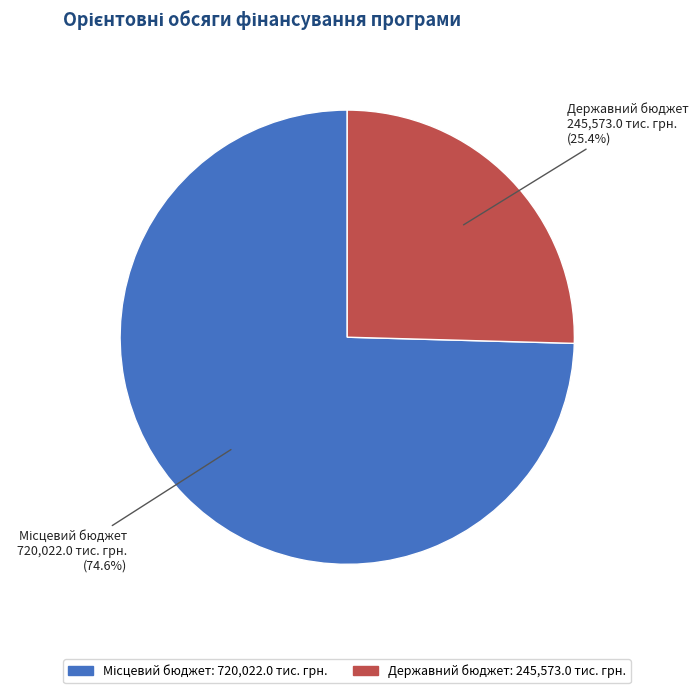

How much of the chart is everything except Державний бюджет?

74.6%